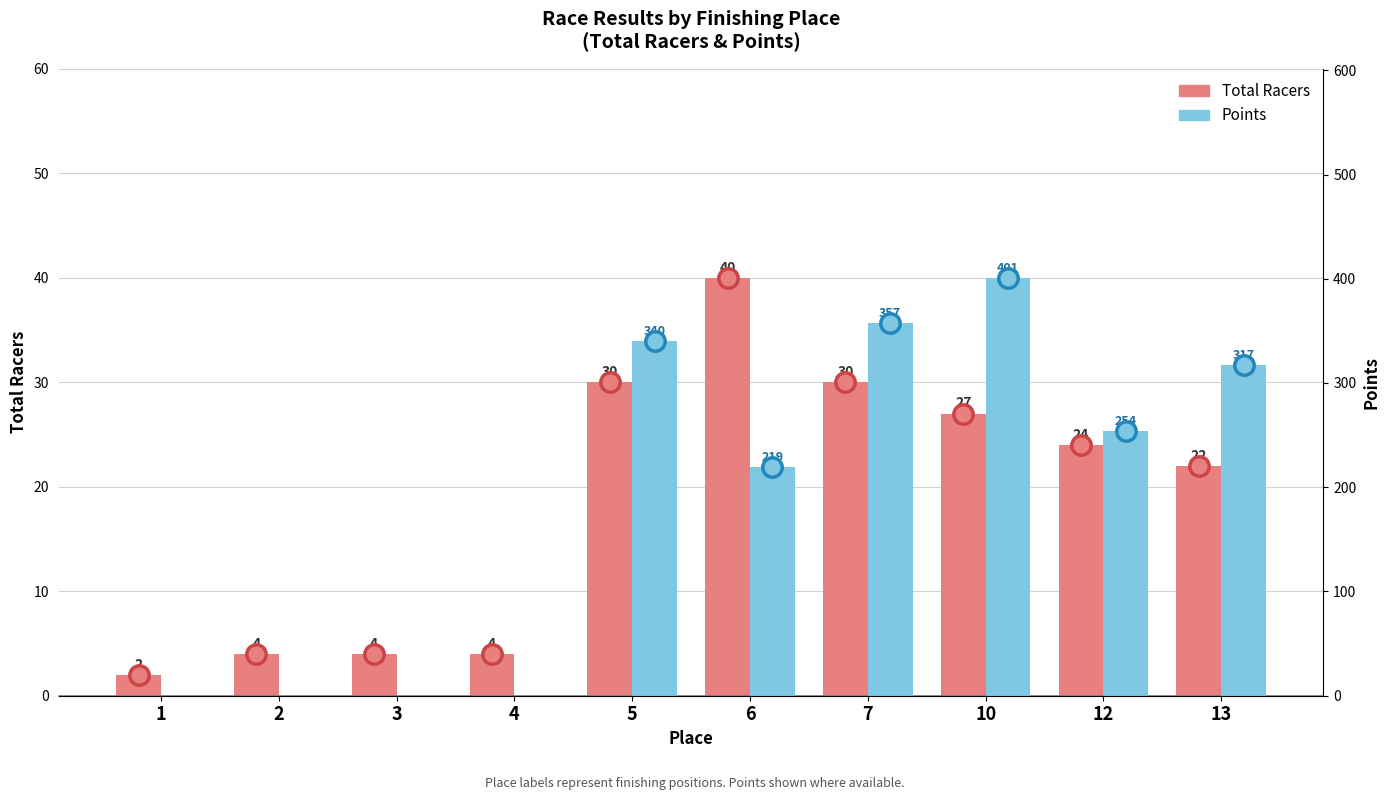

Is it true that Points equals 89.7 at 6?

False